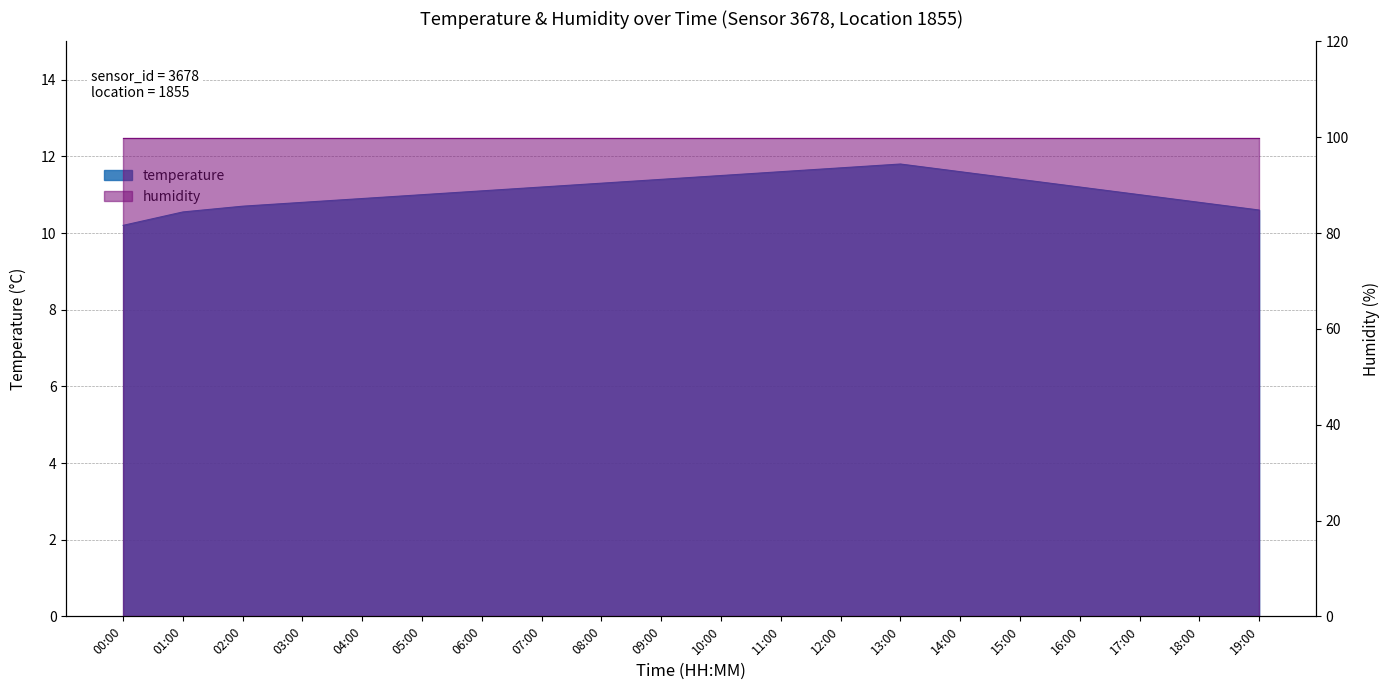

How many interior local peaks (higher than both neighbors) does the data have?

1